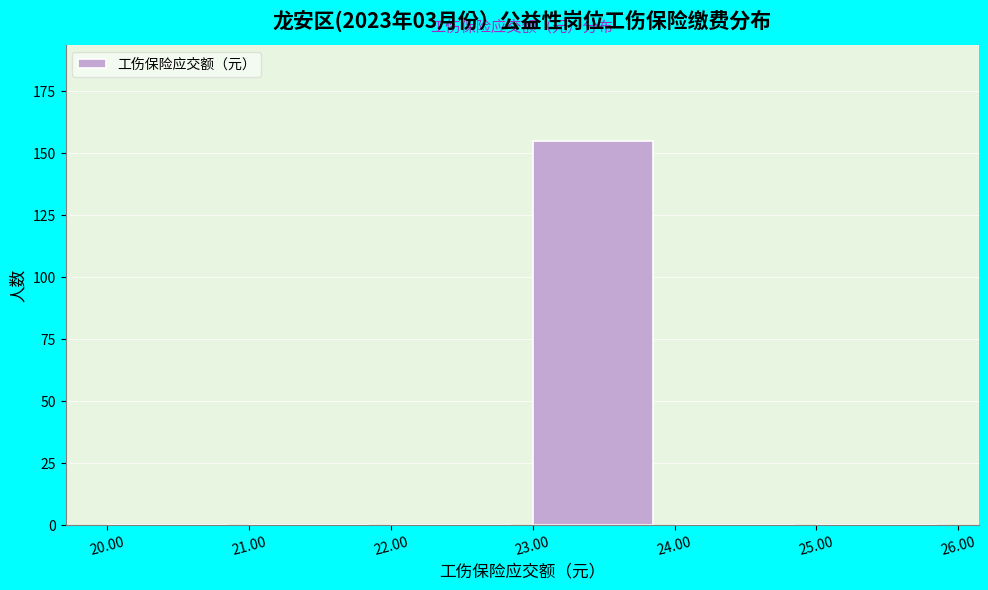

What is the height of the bar covering 23.00 to 24.00 on the x-axis? The values are not printed on the chart, so give them approximately, as read against the axis.

155